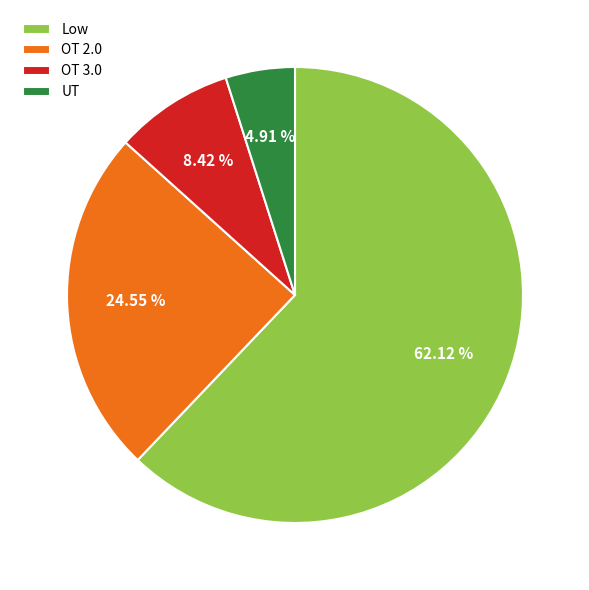

To the nearest percent, what is the difference between the largest and smallest slice percentages?

57%